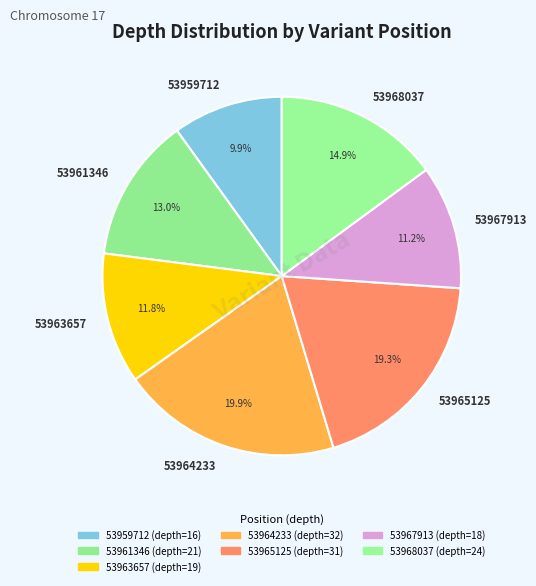

Is there a majority slice in this chart?

No